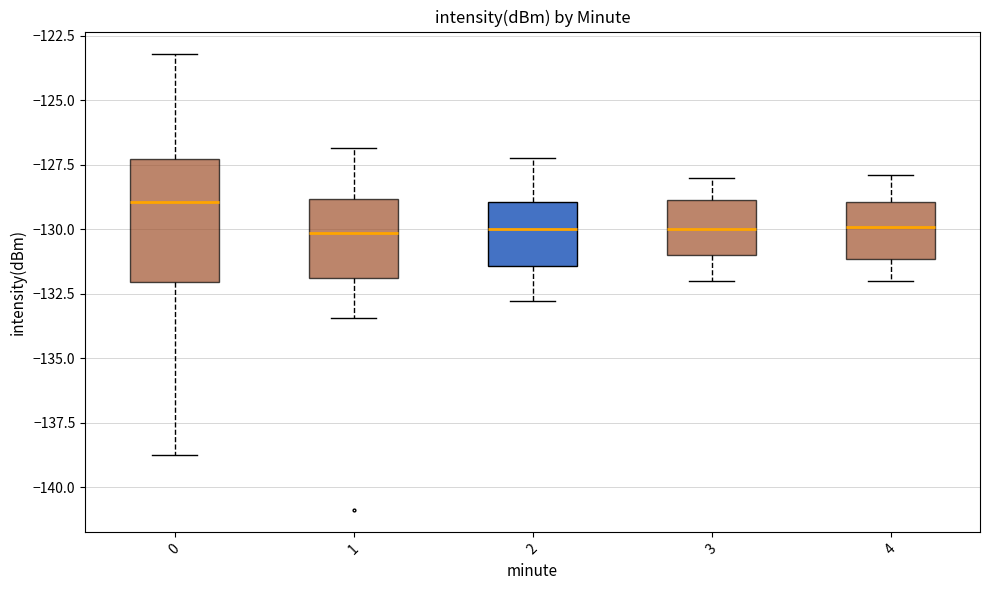

Which box is the tallest, from its lower edge to its upper edge?

0